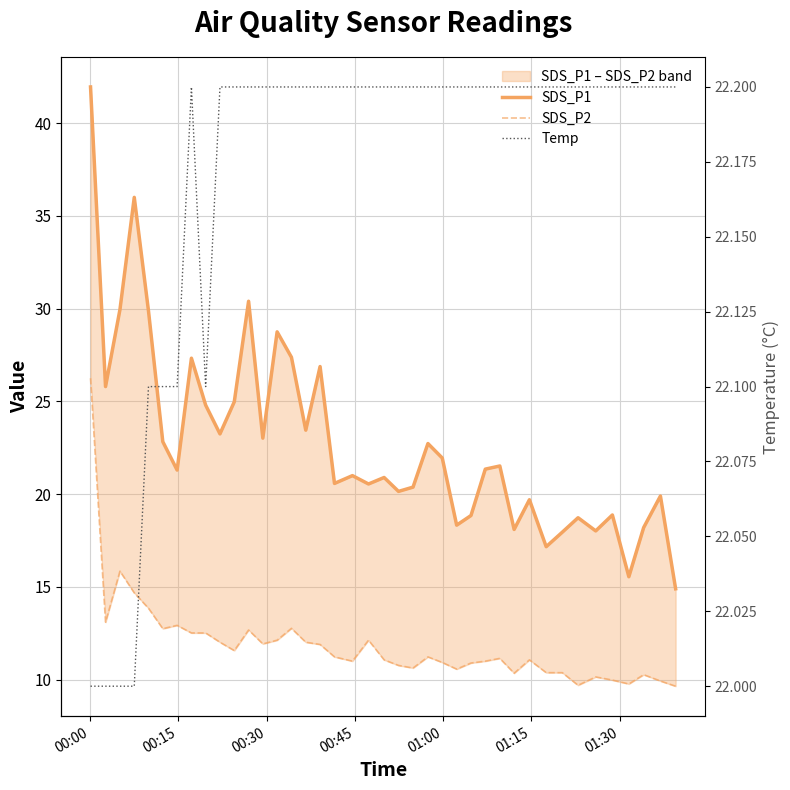

True or false: SDS_P1 and SDS_P2 intersect in this chart.

False